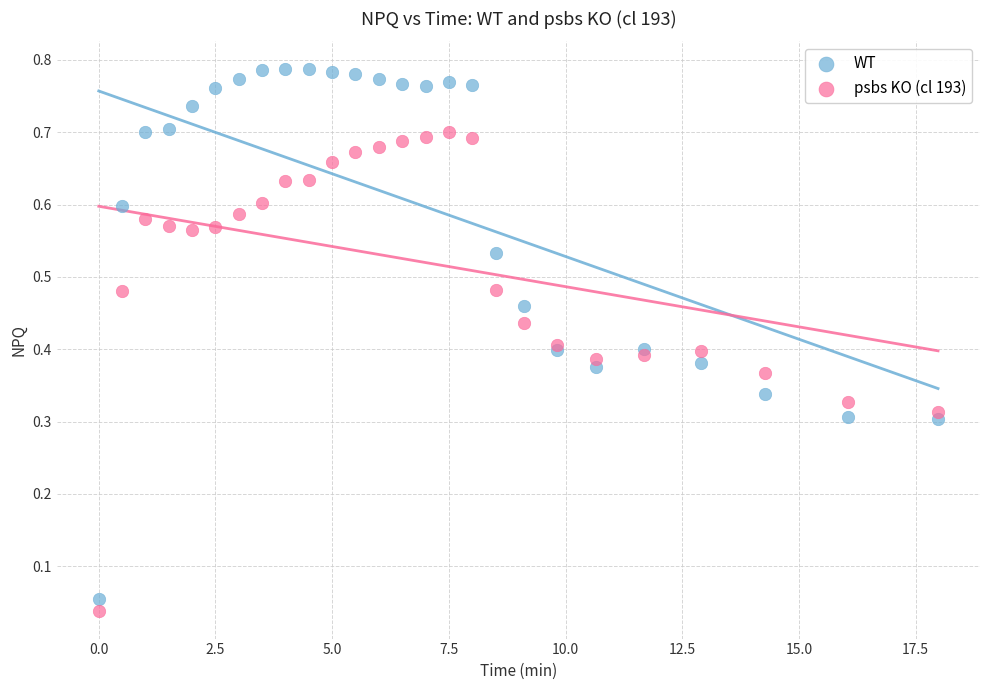

What is the X range (max minus min) for the scatter plot?

18.0